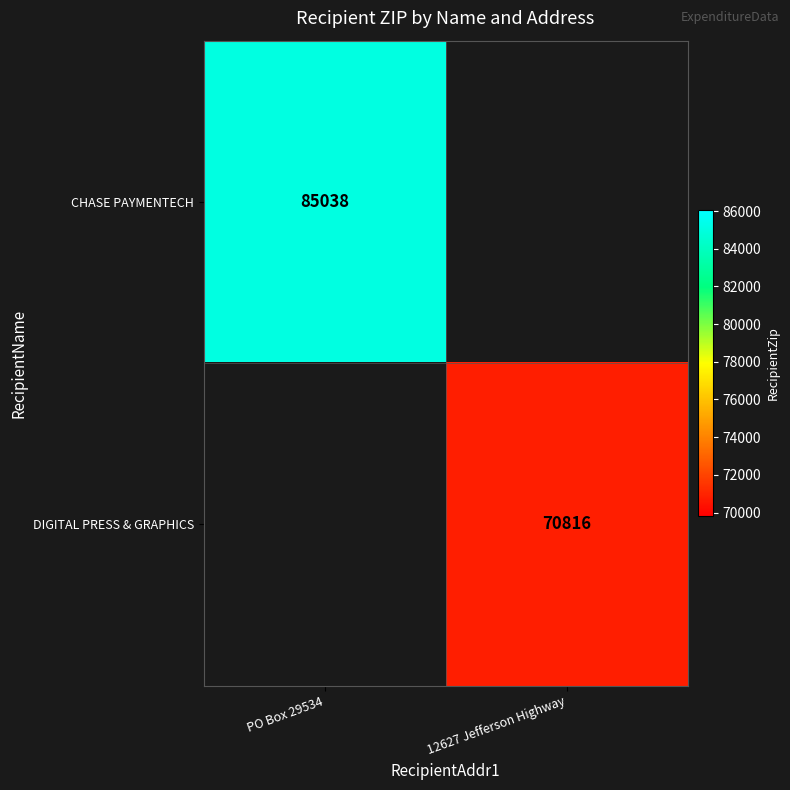

Which label corresponds to the smallest value in the chart?

12627 Jefferson Highway